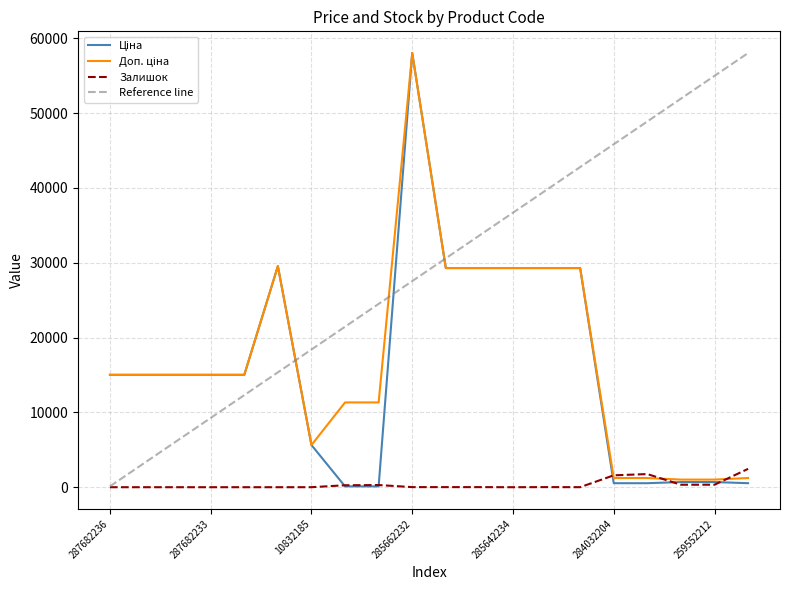

Is the value of Доп. ціна at 284032203 greater than the value of Ціна at 285662232?

No